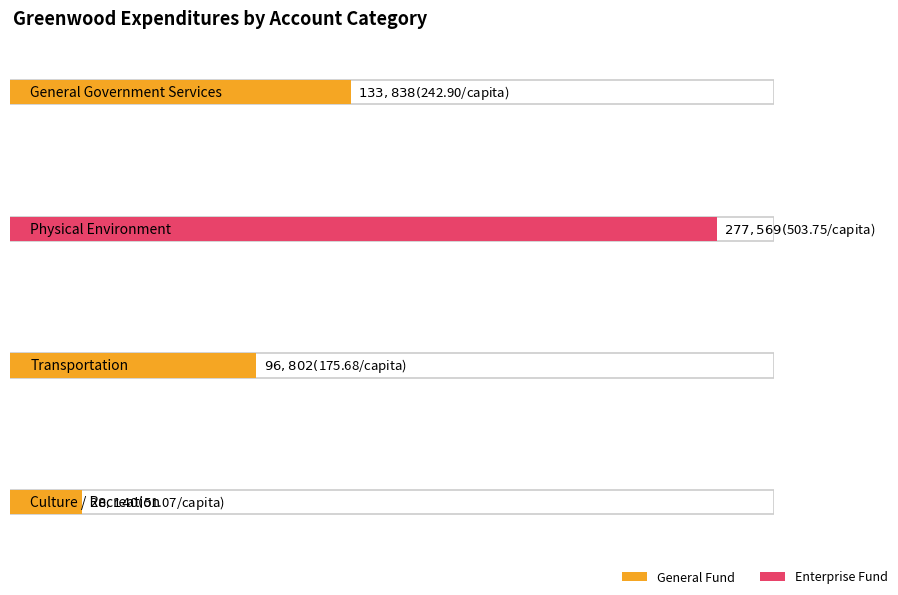

Reading left to right, extract all data points from this chart.

General: 133838	0	96802	28140
Enterprise: 0	277569	0	0